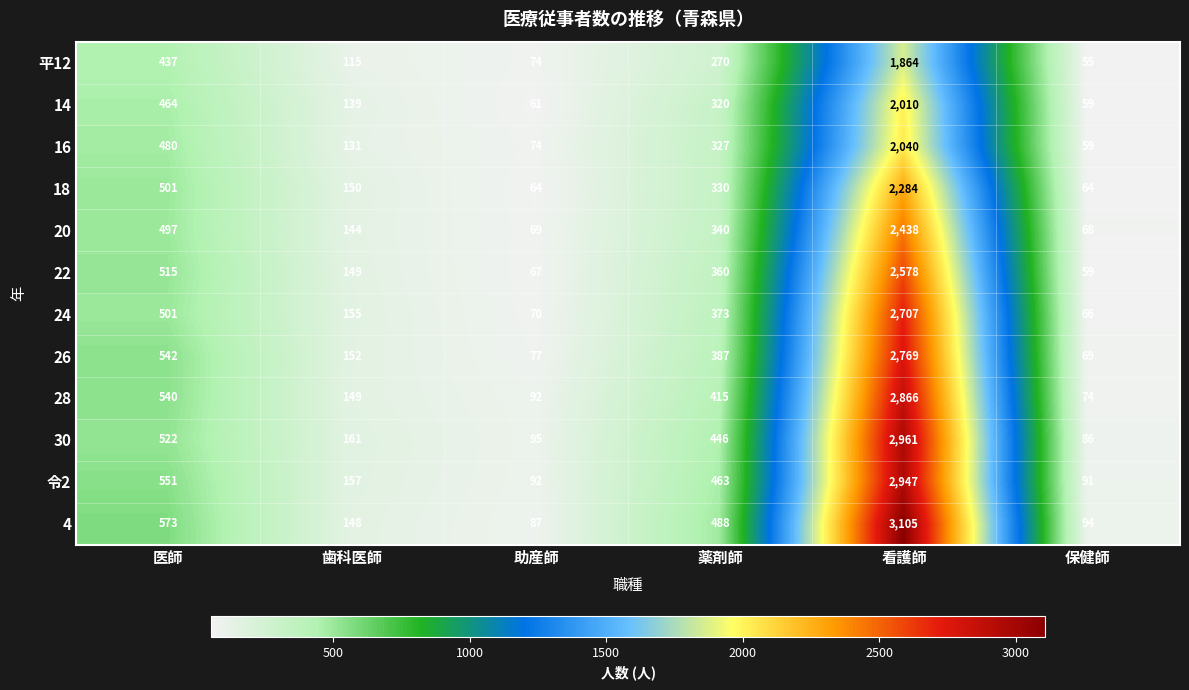

True or false: 24 has a value of 501 at 医師.

True